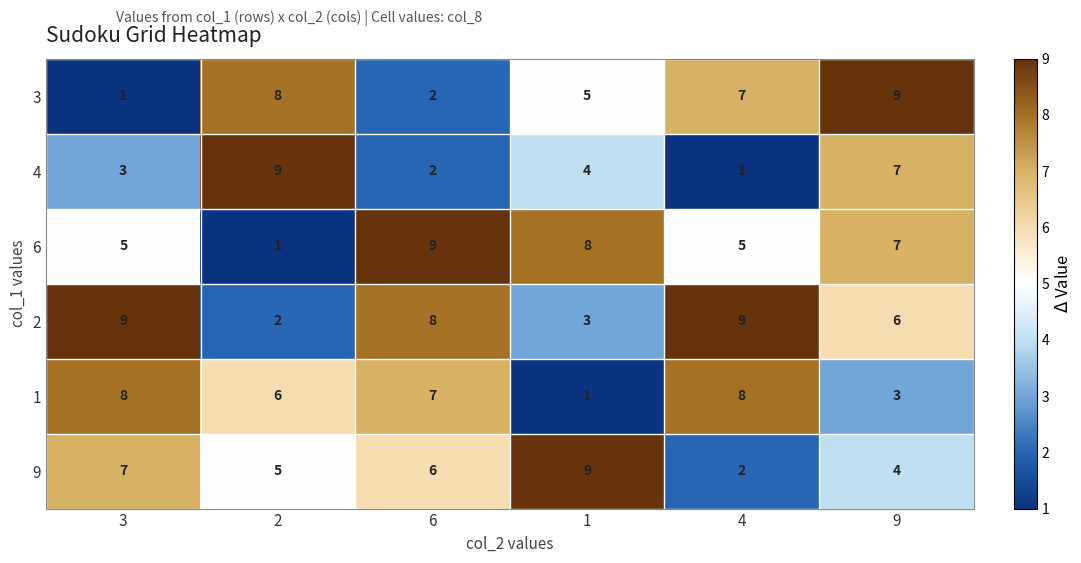

List the labels in order of 4 value, smallest first.

4, 6, 3, 1, 9, 2